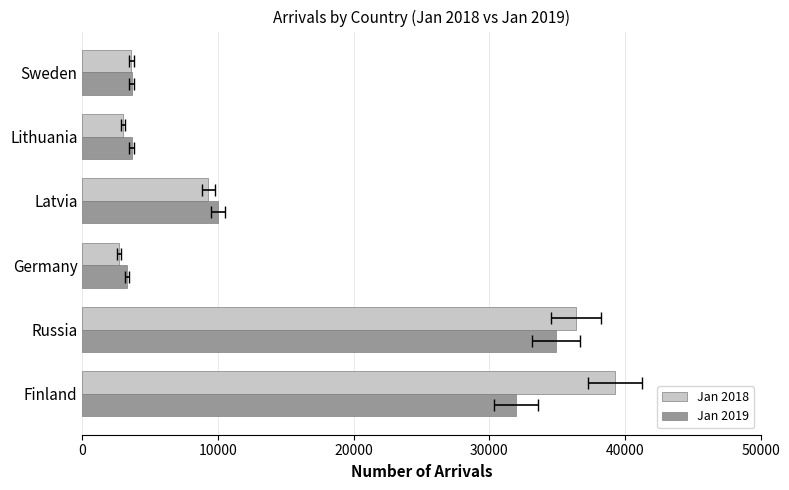

True or false: Jan 2018 has a value of 39270 at Finland.

True